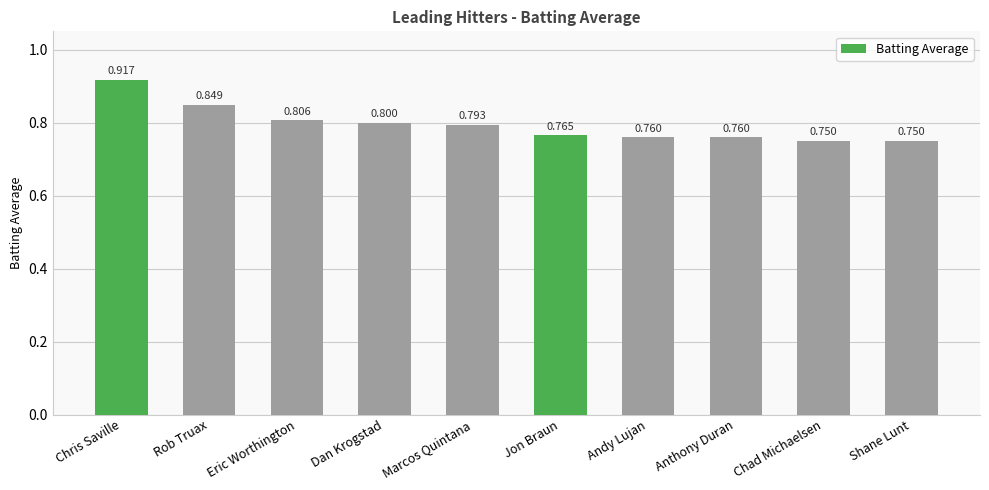

What is the average value?

0.8